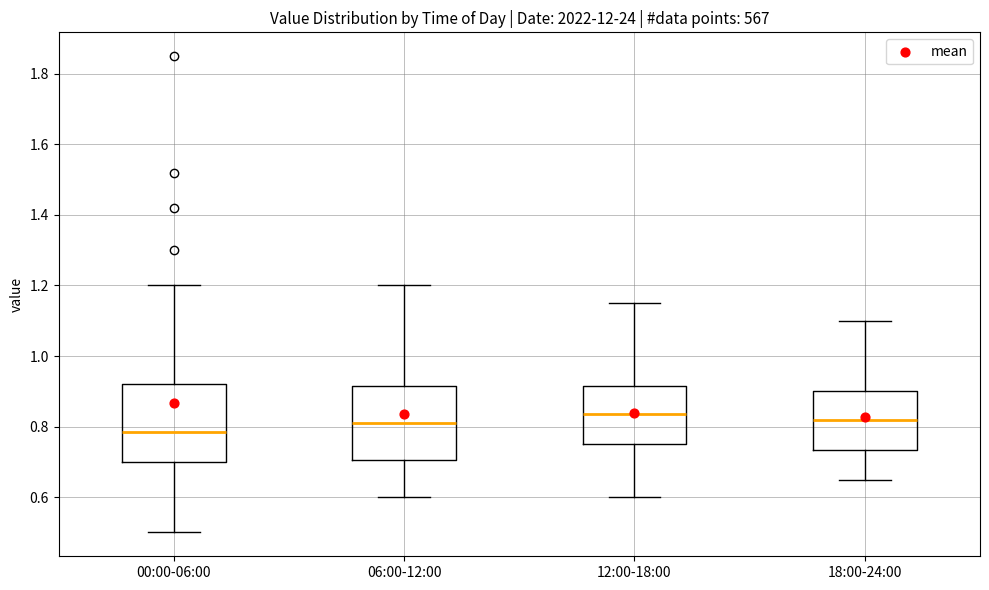

Reading left to right, read every box against the y-axis: the position of its median line, the range the box covers, and the ends of its whiskers. The values are not printed on the chart, so give them approximately, as read against the axis.

00:00-06:00: median 0.78, box 0.70 to 0.92, whiskers 0.50 to 1.20
06:00-12:00: median 0.82, box 0.70 to 0.92, whiskers 0.60 to 1.20
12:00-18:00: median 0.84, box 0.76 to 0.92, whiskers 0.60 to 1.16
18:00-24:00: median 0.82, box 0.74 to 0.90, whiskers 0.66 to 1.10